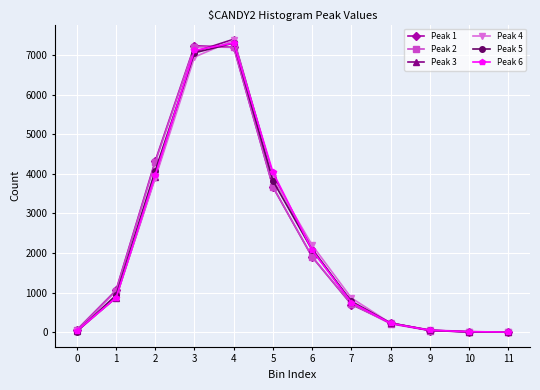

What is the maximum value for Peak 4?

7372